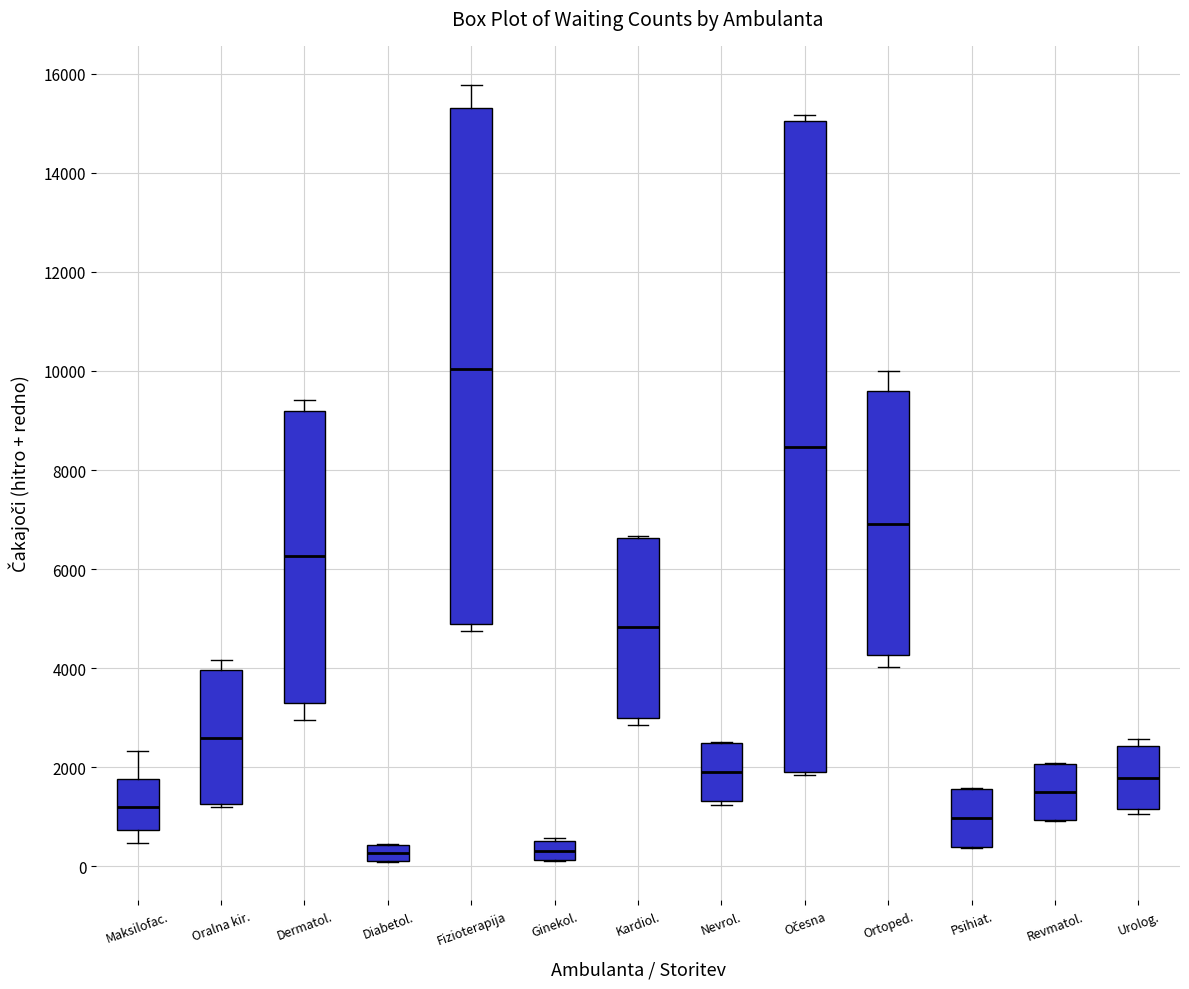

Reading left to right, read every box against the y-axis: the position of its median line, the range the box covers, and the ends of its whiskers. The values are not printed on the chart, so give them approximately, as read against the axis.

Maksilofac.: median 1200, box 800 to 1800, whiskers 400 to 2400
Oralna kir.: median 2600, box 1200 to 4000, whiskers 1200 to 4200
Dermatol.: median 6200, box 3200 to 9200, whiskers 3000 to 9400
Diabetol.: median 200 (inside the box), box 200 to 400, whiskers 0 to 400
Fizioterapija: median 10000, box 4800 to 15400, whiskers 4800 (just below the box's lower edge) to 15800
Ginekol.: median 400, box 200 to 600, whiskers 200 to 600 (just above the box's upper edge)
Kardiol.: median 4800, box 3000 to 6600, whiskers 2800 to 6600
Nevrol.: median 2000, box 1400 to 2400, whiskers 1200 to 2600
Očesna: median 8400, box 2000 to 15000, whiskers 1800 to 15200
Ortoped.: median 7000, box 4200 to 9600, whiskers 4000 to 10000
Psihiat.: median 1000, box 400 to 1600, whiskers 400 to 1600
Revmatol.: median 1600, box 1000 to 2000, whiskers 1000 to 2000
Urolog.: median 1800, box 1200 to 2400, whiskers 1000 to 2600